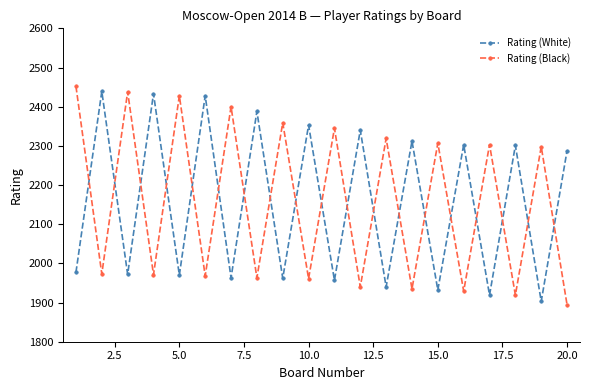

What is the smallest value displayed?

1894